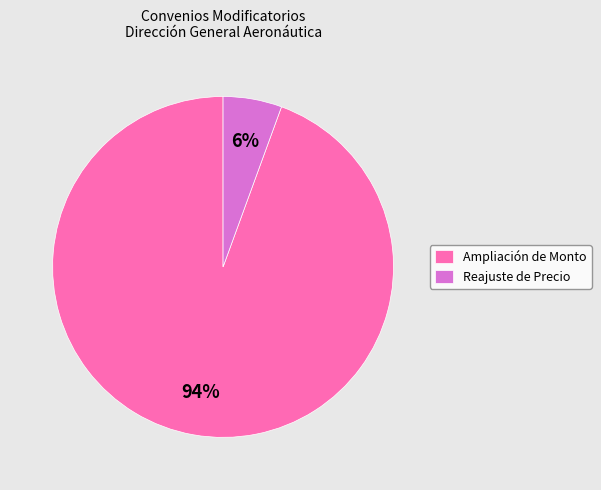

True or false: Ampliación de Monto accounts for 99% of the total.

False